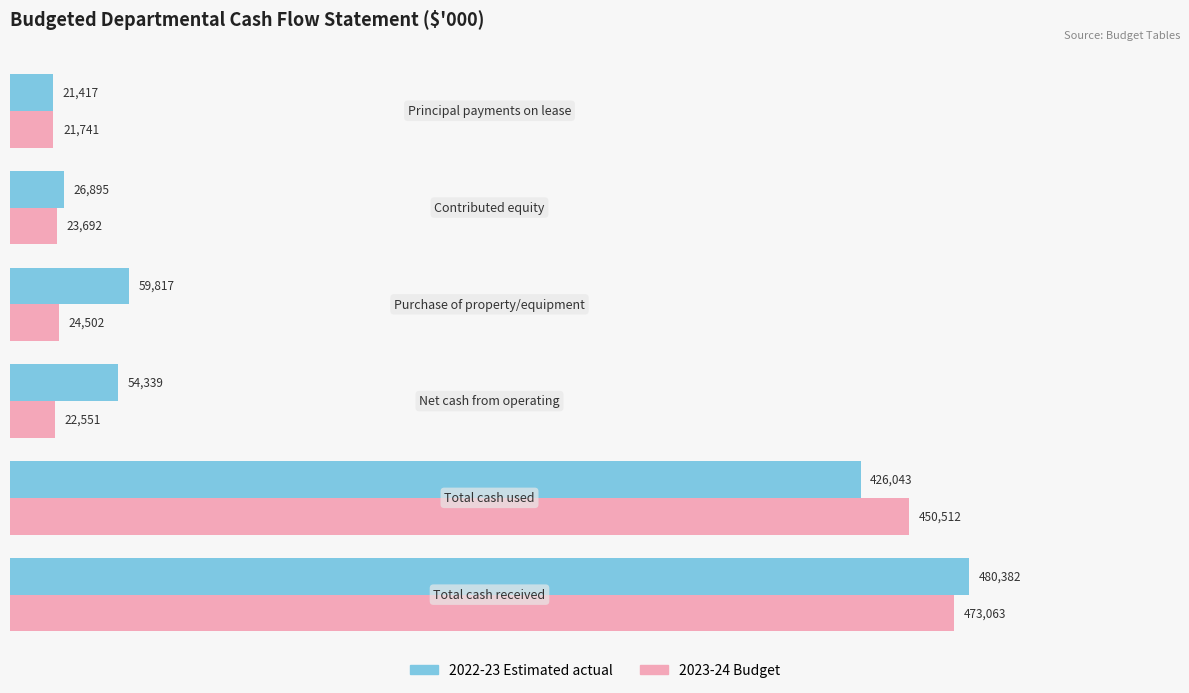

What is the average value of the 2023-24 Budget series?

169344